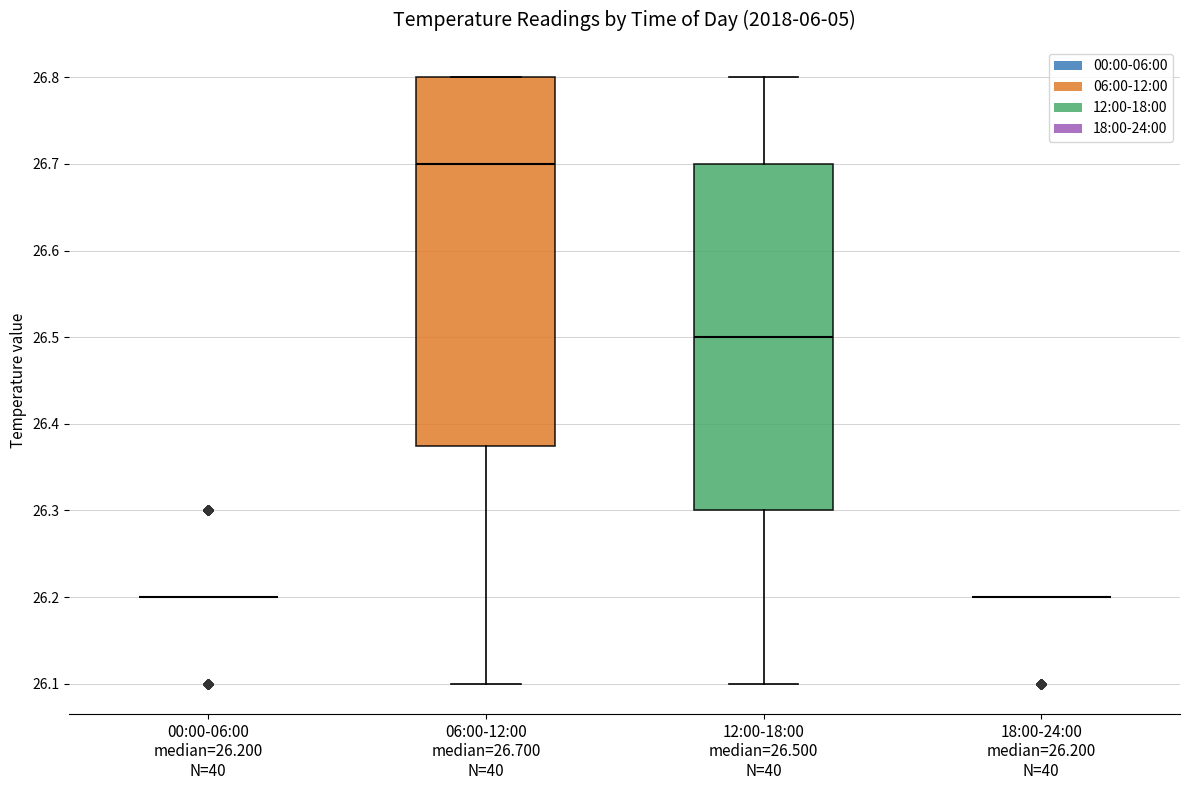

Reading left to right, transcribe this box plot: for each box, give where its median line is, the range the box spans, and where its two whiskers end, as read against the y-axis. The values are not printed on the chart, so give them approximately, as read against the axis.

00:00-06:00 median=26.200 N=40: box collapsed to a line at 26.20, whiskers 26.20 to 26.20
06:00-12:00 median=26.700 N=40: median 26.70, box 26.38 to 26.80, whiskers 26.10 to 26.80
12:00-18:00 median=26.500 N=40: median 26.50, box 26.30 to 26.70, whiskers 26.10 to 26.80
18:00-24:00 median=26.200 N=40: box collapsed to a line at 26.20, whiskers 26.20 to 26.20